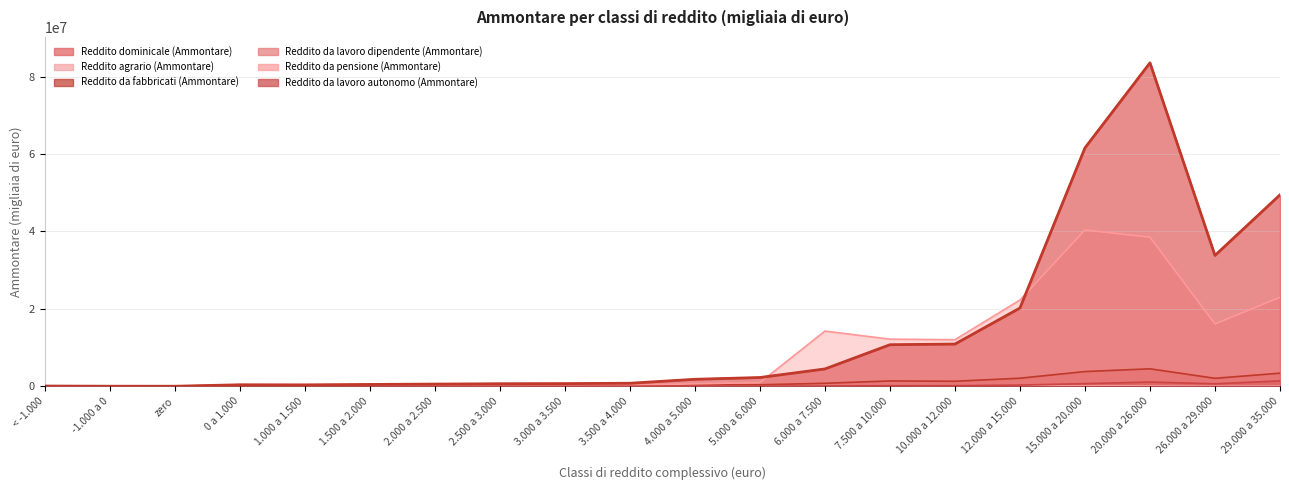

Reading right to left, list all the values displayed in this chart.

Reddito dominicale (Ammontare): 37266	25378	66940	79684	62500	51313	61436	39079	15560	17717	9548	10380	11951	13449	15044	16742	24650	2	330	2382
Reddito agrario (Ammontare): 37266	25378	66940	79684	62500	51313	61436	39079	15560	17717	9548	10380	11951	13449	15150	17207	26964	1	330	2227
Reddito da fabbricati (Ammontare): 3375462	2050044	4504171	3796132	2077798	1287486	1371874	765195	379003	362378	172274	169252	180113	178996	177253	204452	387436	36	8412	66134
Reddito da lavoro dipendente (Ammontare): 49463511	33801497	83578460	61597311	20214608	10898313	10731380	4469328	2255234	1794847	774126	681576	646660	559182	463750	358624	377743	122	6870	52888
Reddito da pensione (Ammontare): 22988224	16093567	38509127	40370941	22282267	12026778	12170625	14262054	938985	621522	249369	219770	181028	159171	131652	103835	100429	0	4326	56136
Reddito da lavoro autonomo (Ammontare): 1388363	632535	1083604	681607	298727	149619	135149	56206	27755	20662	7659	6413	5711	4178	3010	2058	1748	1	509	3032